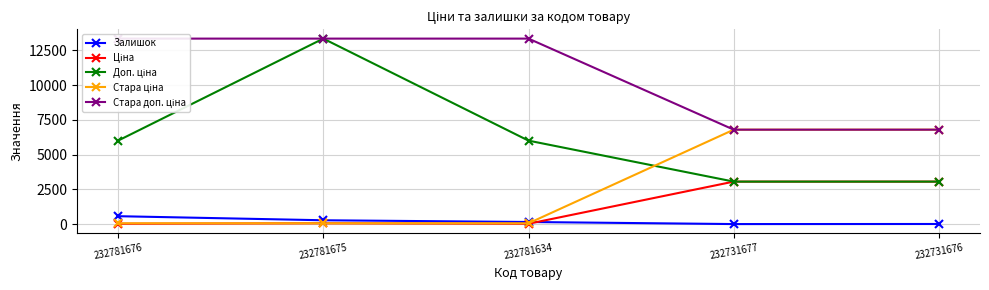

How many lines are shown in the chart?

5